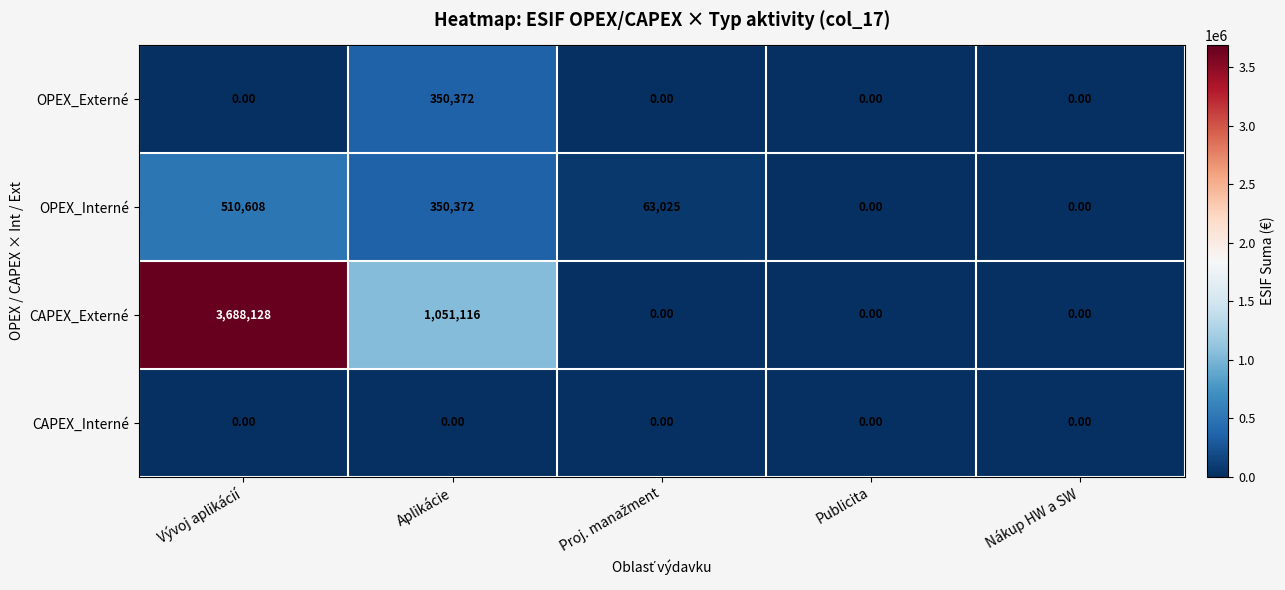

What is the sum of all OPEX_Interné values?

924005